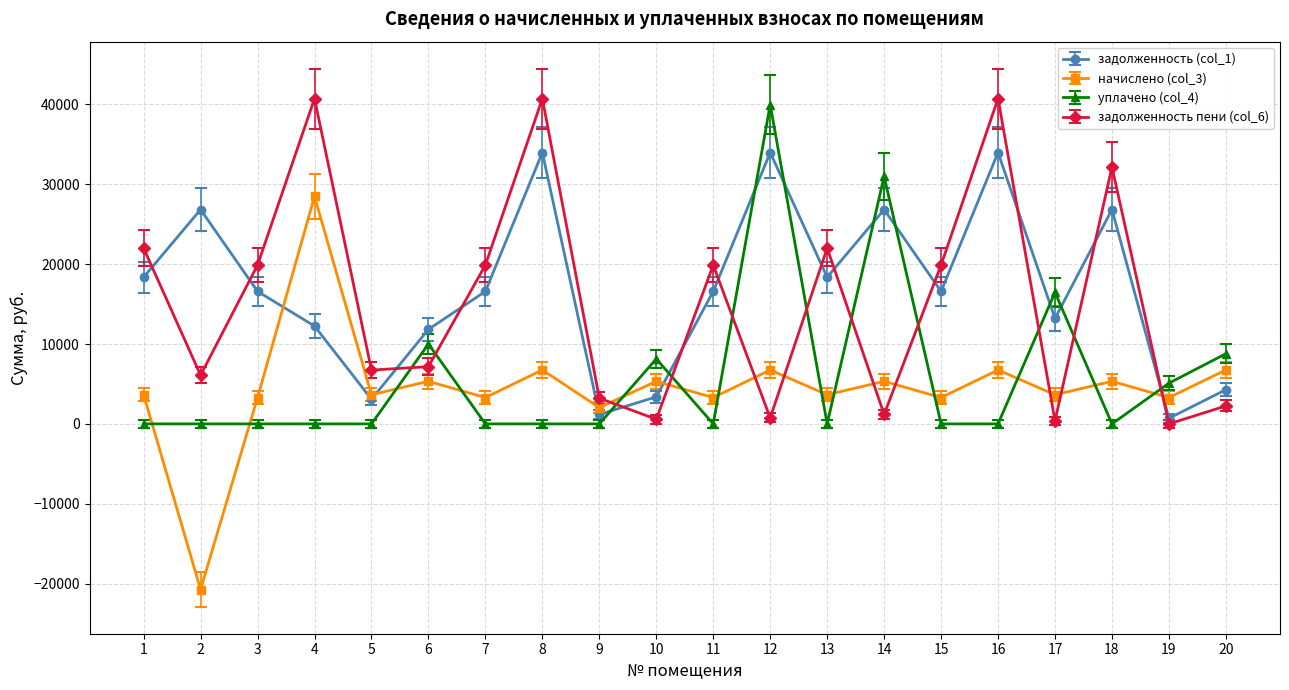

True or false: задолженность пени (col_6) and начислено (col_3) intersect in this chart.

True